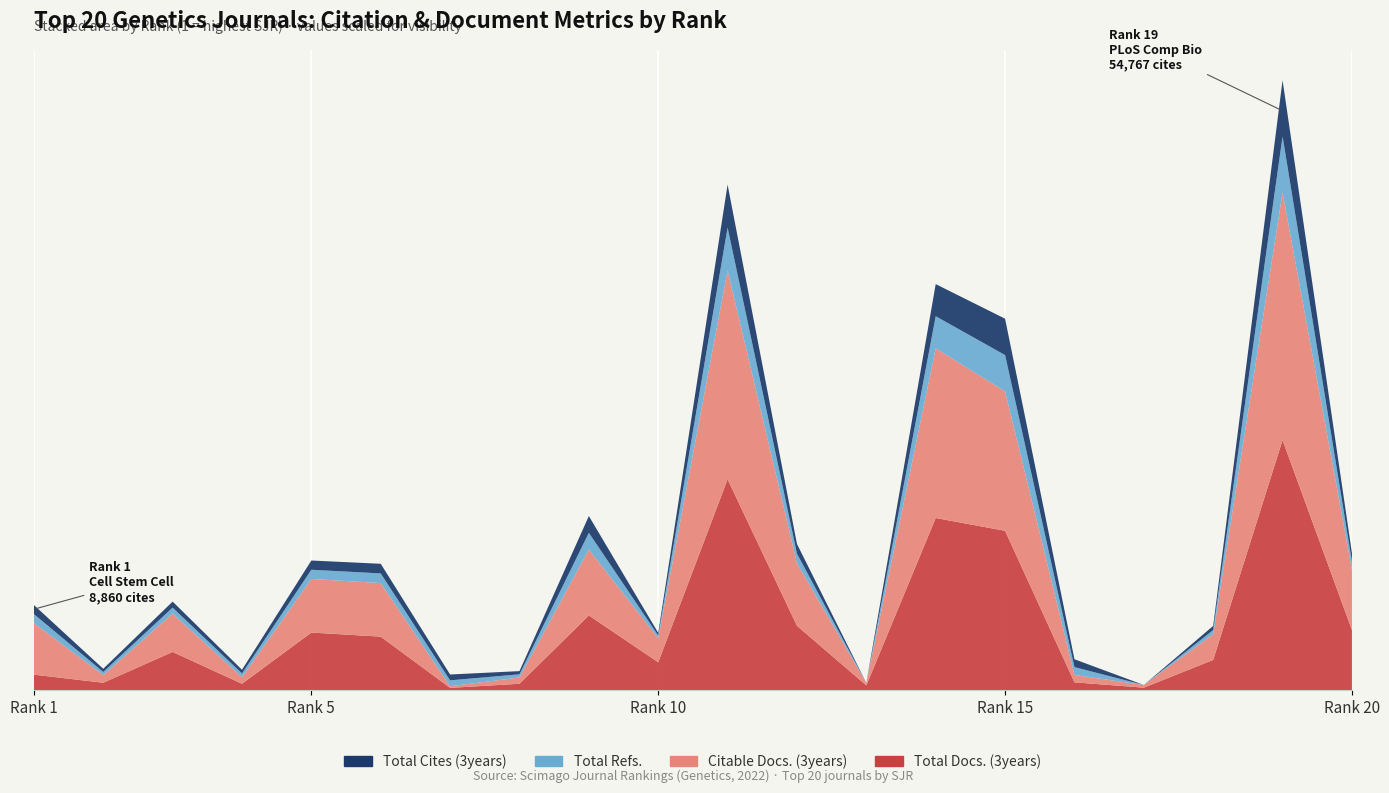

Reading left to right, transcribe all the data shown in this chart.

Total Cites (3years): 1=8860	2=3115	3=5856	4=3640	5=9004	6=9407	7=5723	8=3129	9=16360	10=2661	11=41900	12=9434	13=0	14=31339	15=35522	16=7671	17=0	18=4050	19=54767	20=8119
Total Refs.: 1=8860	2=3115	3=5856	4=3640	5=9004	6=9407	7=5723	8=3129	9=16360	10=2661	11=41900	12=9434	13=0	14=31339	15=35522	16=7671	17=0	18=4050	19=54767	20=8119
Citable Docs. (3years): 1=503	2=74	3=374	4=64	5=523	6=523	7=16	8=61	9=643	10=234	11=2038	12=610	13=24	14=1656	15=1360	16=72	17=26	18=251	19=2417	20=587
Total Docs. (3years): 1=153	2=74	3=375	4=64	5=564	6=524	7=24	8=64	9=731	10=274	11=2060	12=630	13=48	14=1682	15=1557	16=78	17=26	18=297	19=2442	20=589